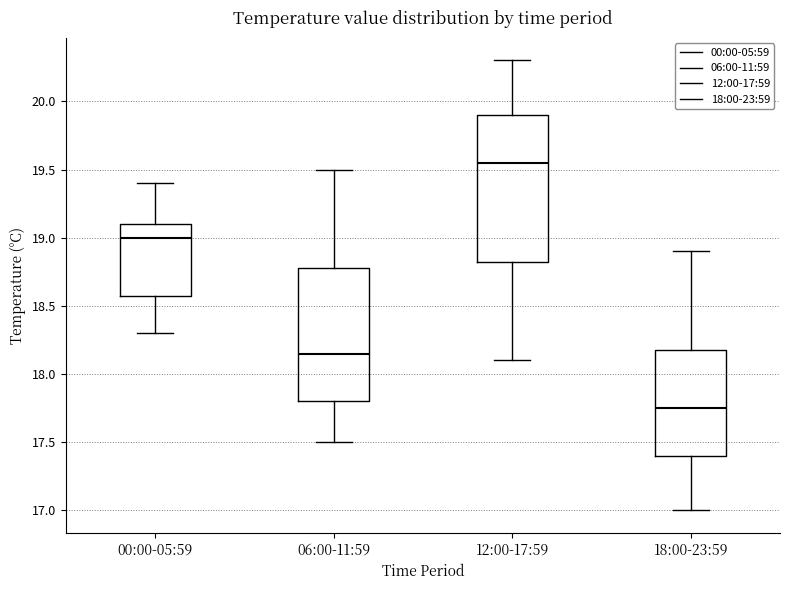

Reading left to right, read every box against the y-axis: the position of its median line, the range the box covers, and the ends of its whiskers. The values are not printed on the chart, so give them approximately, as read against the axis.

00:00-05:59: median 19.00, box 18.60 to 19.10, whiskers 18.30 to 19.40
06:00-11:59: median 18.15, box 17.80 to 18.80, whiskers 17.50 to 19.50
12:00-17:59: median 19.55, box 18.85 to 19.90, whiskers 18.10 to 20.30
18:00-23:59: median 17.75, box 17.40 to 18.20, whiskers 17.00 to 18.90